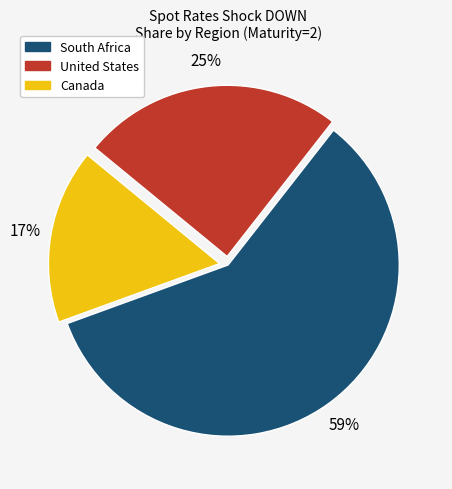

Do Canada and South Africa together represent more than half of the pie?

Yes